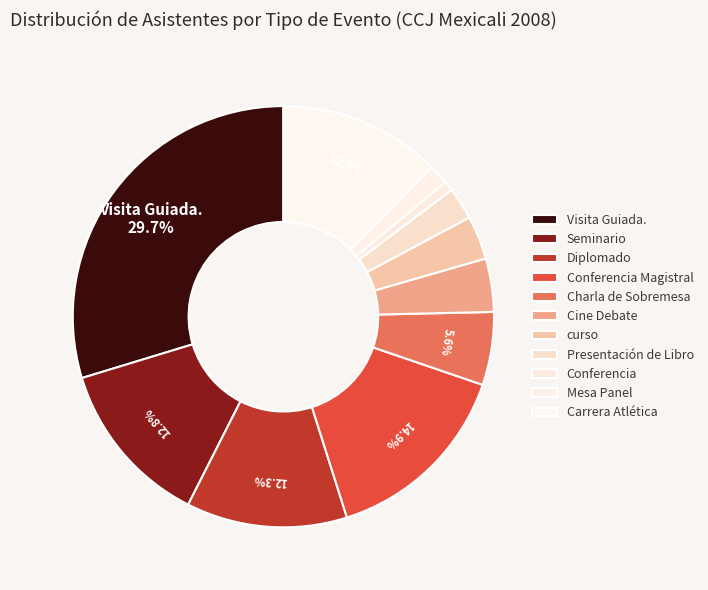

What percentage is the Charla de Sobremesa slice, to the nearest percent?

6%